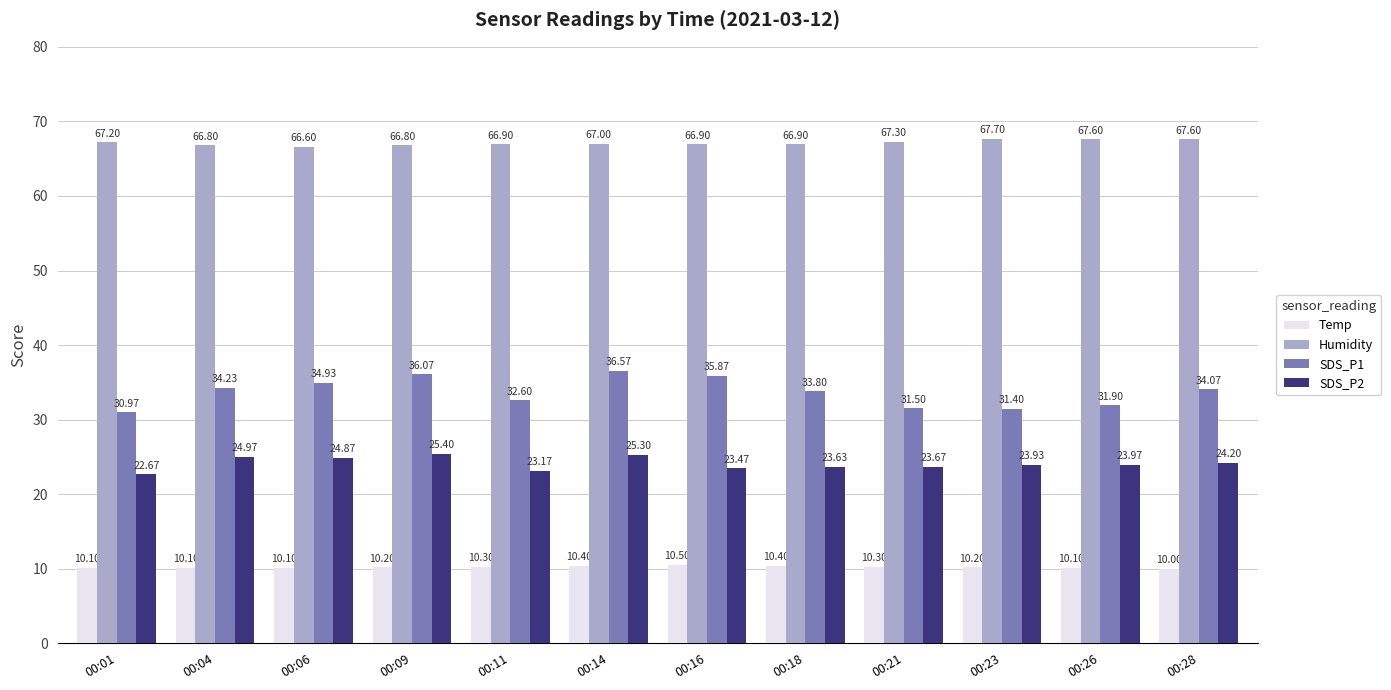

Is the value of SDS_P2 at 00:23 greater than the value of SDS_P1 at 00:26?

No